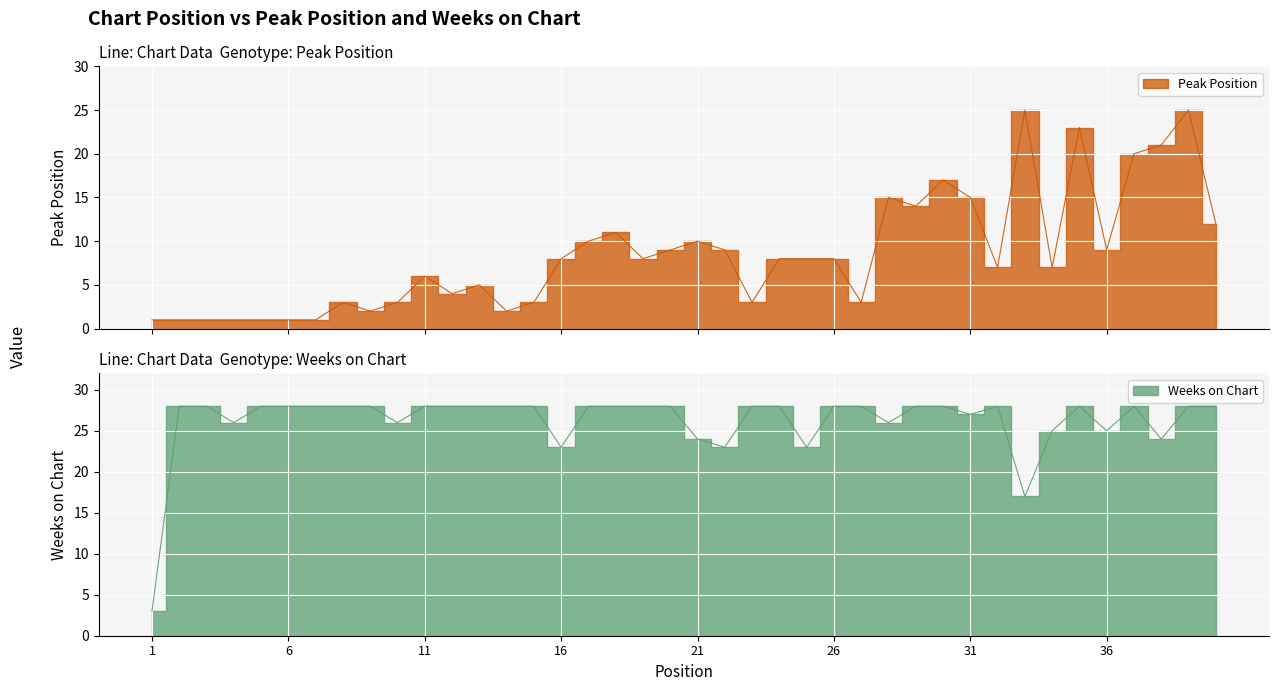

Reading left to right, extract all data points from this chart.

Peak Position: 1	1	1	1	1	1	1	3	2	3	6	4	5	2	3	8	10	11	8	9	10	9	3	8	8	8	3	15	14	17	15	7	25	7	23	9	20	21	25	12
Weeks on Chart: 3	28	28	26	28	28	28	28	28	26	28	28	28	28	28	23	28	28	28	28	24	23	28	28	23	28	28	26	28	28	27	28	17	25	28	25	28	24	28	28